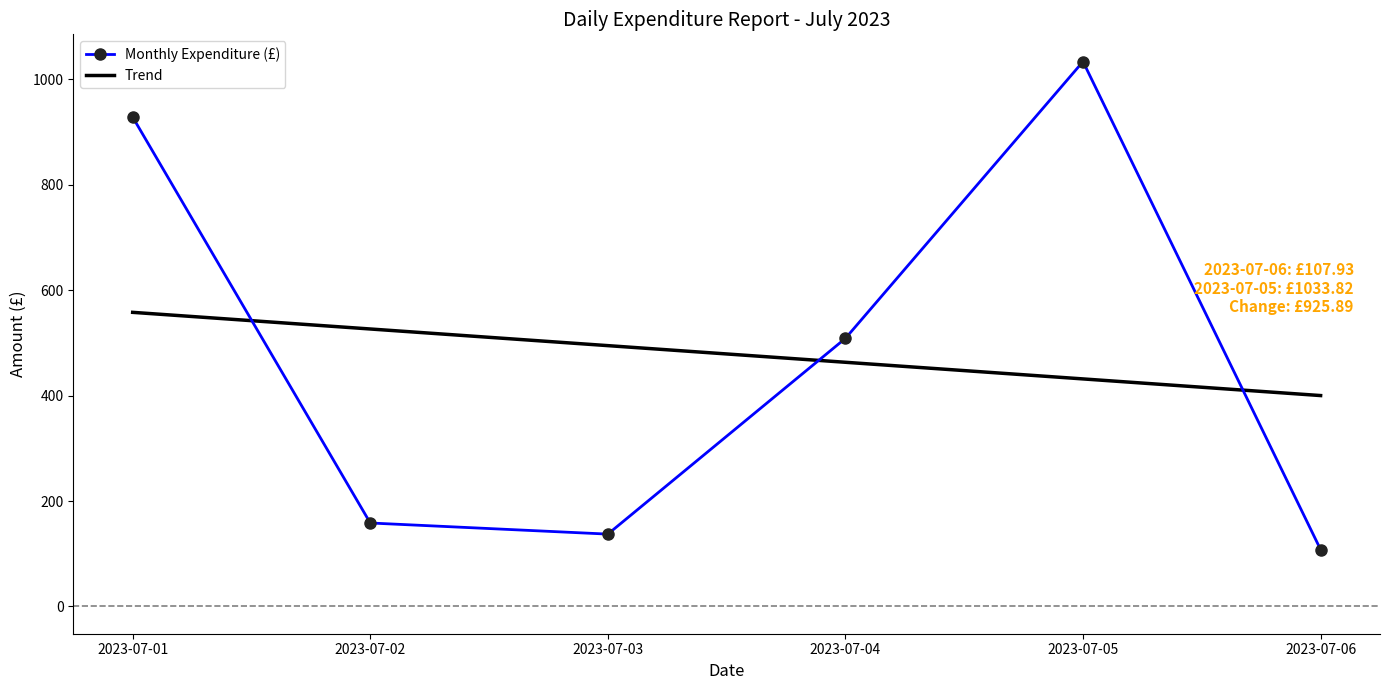

At which label does Trend reach its peak?

2023-07-01